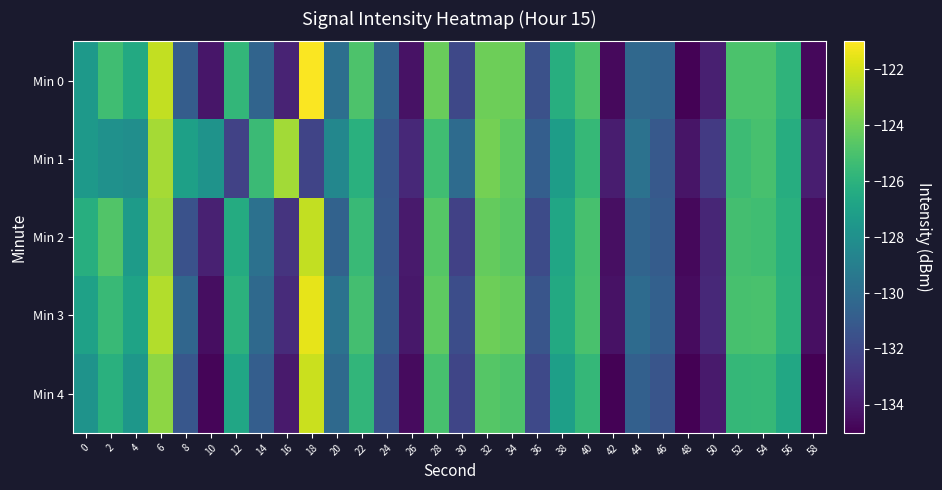

Reading left to right, transcribe all the data shown in this chart.

Min 0: 0=-127.4	2=-125.3	4=-126.5	6=-122.3	8=-130.9	10=-134.2	12=-125.7	14=-130.5	16=-133.6	18=-121.1	20=-129.9	22=-124.9	24=-130.6	26=-134.3	28=-124.2	30=-132.0	32=-124.1	34=-124.1	36=-131.5	38=-126.2	40=-124.9	42=-134.7	44=-130.2	46=-130.5	48=-134.9	50=-133.8	52=-125.0	54=-125.0	56=-125.9	58=-134.7
Min 1: 0=-127.5	2=-127.9	4=-128.1	6=-122.9	8=-127.0	10=-127.8	12=-132.2	14=-125.5	16=-123.0	18=-132.1	20=-128.5	22=-126.1	24=-131.2	26=-133.4	28=-125.3	30=-130.1	32=-123.9	34=-124.5	36=-130.8	38=-127.2	40=-125.6	42=-133.9	44=-129.7	46=-131.1	48=-134.2	50=-132.6	52=-125.4	54=-125.1	56=-126.3	58=-133.8
Min 2: 0=-126.2	2=-124.8	4=-127.3	6=-123.1	8=-131.5	10=-133.7	12=-126.4	14=-129.8	16=-132.9	18=-122.3	20=-130.6	22=-125.5	24=-131.1	26=-134.0	28=-124.7	30=-132.3	32=-124.3	34=-124.6	36=-131.8	38=-126.7	40=-125.1	42=-134.4	44=-130.5	46=-130.9	48=-134.7	50=-133.5	52=-125.2	54=-125.3	56=-126.1	58=-134.5
Min 3: 0=-127.0	2=-125.5	4=-126.9	6=-122.6	8=-130.4	10=-134.5	12=-126.0	14=-130.2	16=-133.3	18=-121.5	20=-129.7	22=-125.2	24=-130.9	26=-134.1	28=-124.5	30=-131.7	32=-124.1	34=-124.3	36=-131.3	38=-126.5	40=-125.0	42=-134.3	44=-130.1	46=-130.7	48=-134.6	50=-133.4	52=-125.1	54=-125.0	56=-126.0	58=-134.4
Min 4: 0=-127.8	2=-126.1	4=-127.6	6=-123.4	8=-131.2	10=-134.8	12=-126.7	14=-130.8	16=-134.0	18=-122.1	20=-130.2	22=-125.8	24=-131.5	26=-134.6	28=-125.1	30=-132.1	32=-124.7	34=-124.9	36=-131.9	38=-127.1	40=-125.7	42=-134.9	44=-130.7	46=-131.3	48=-135.1	50=-134.0	52=-125.7	54=-125.6	56=-126.6	58=-135.0